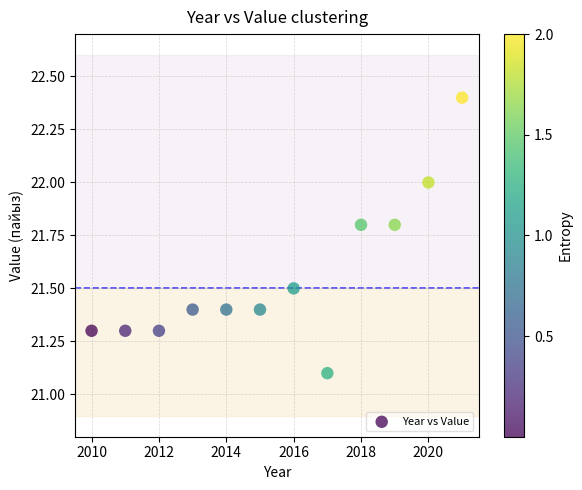

What Y value in the scatter plot is closest to 21?

21.1